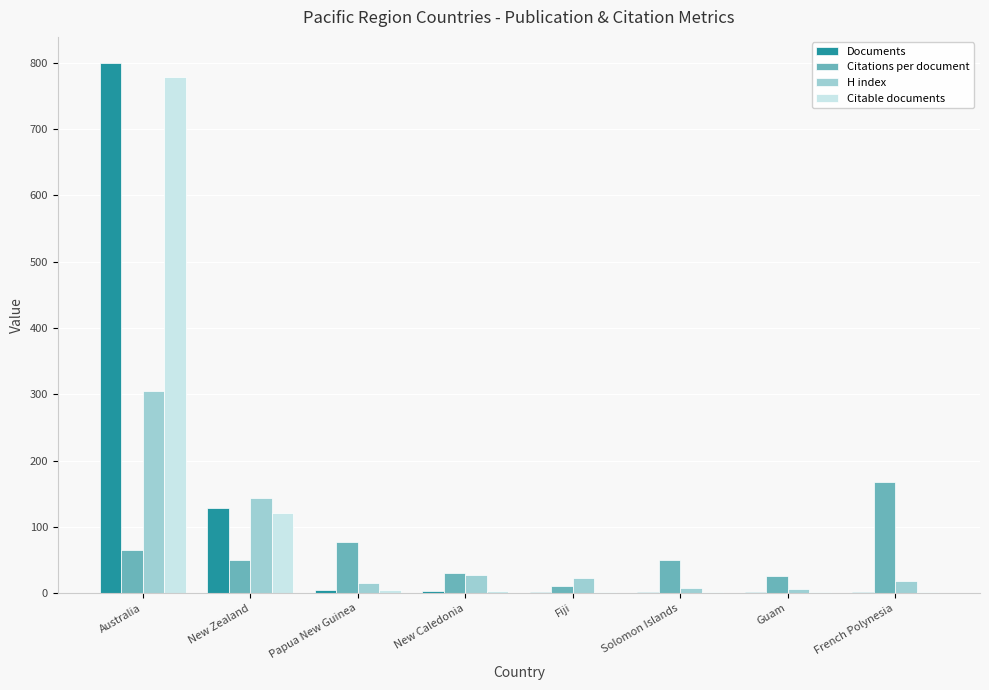

The value of Citations per document at Solomon Islands is 49.5. True or false?

True